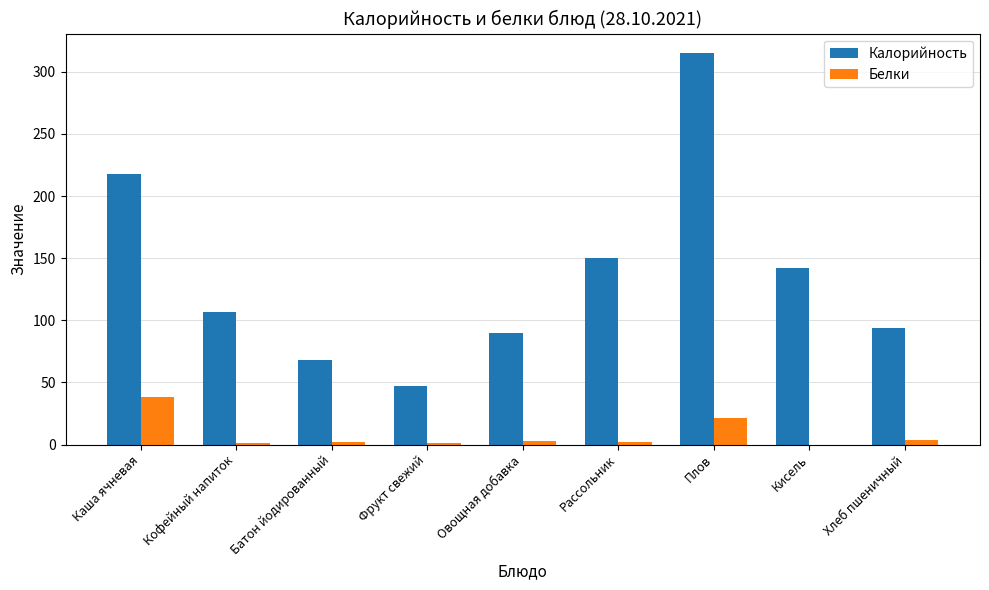

What is the total value across all series at Плов?

336.6